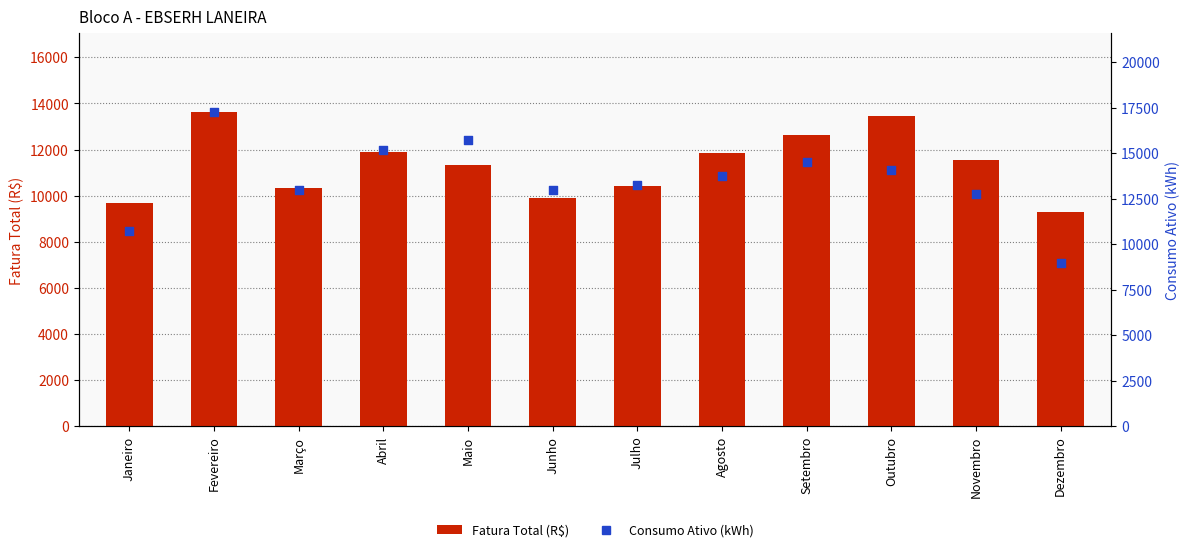

At how many categories does at least one series exceed 9206?

12